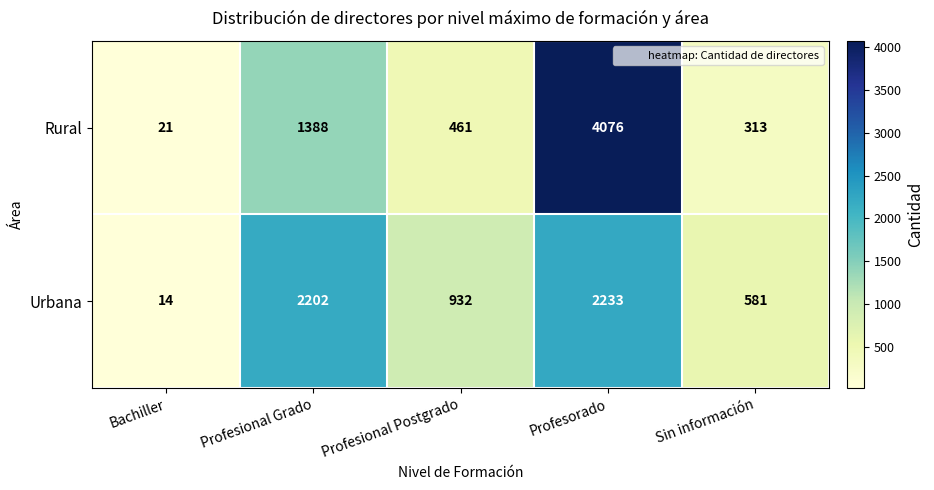

Reading right to left, what are all the values shown in this chart?

Rural: Sin información=313	Profesorado=4076	Profesional Postgrado=461	Profesional Grado=1388	Bachiller=21
Urbana: Sin información=581	Profesorado=2233	Profesional Postgrado=932	Profesional Grado=2202	Bachiller=14